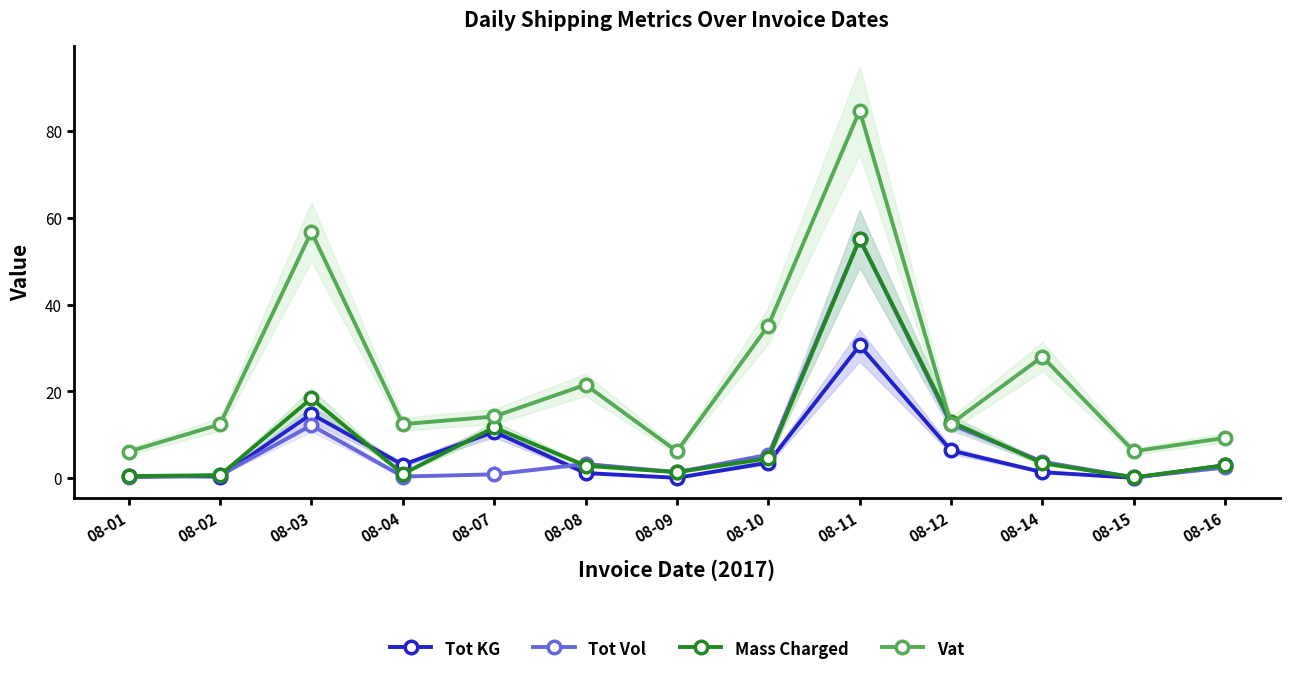

Where does the Mass Charged series first go above 3?

08-03